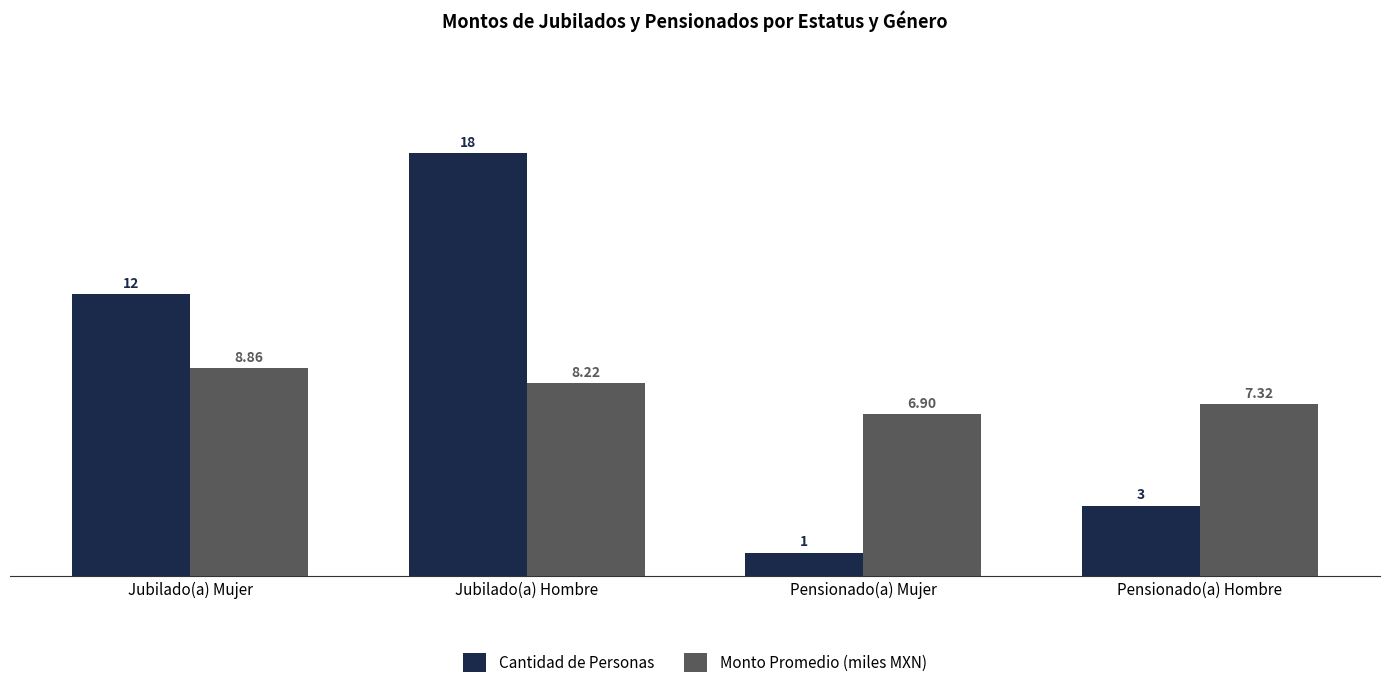

What is the greatest value displayed?

18.0